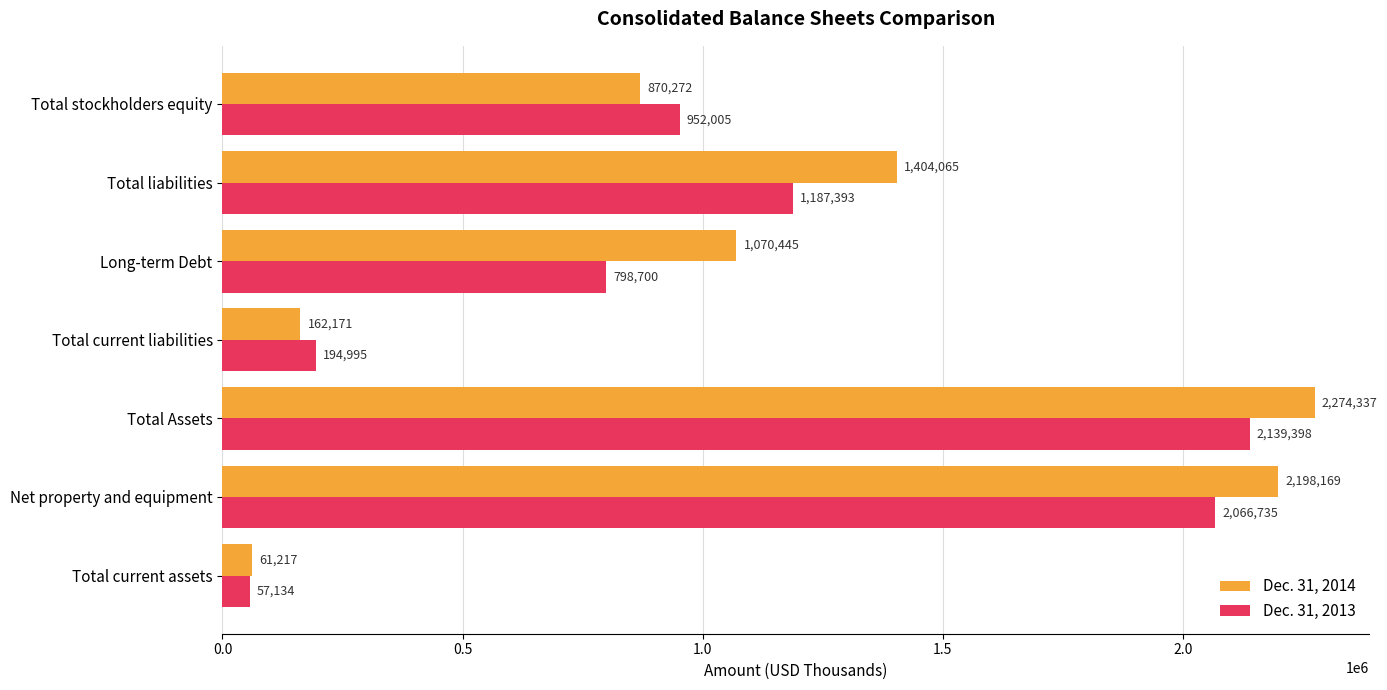

What is the difference between the maximum and minimum values in the Dec. 31, 2014 series?

2213120